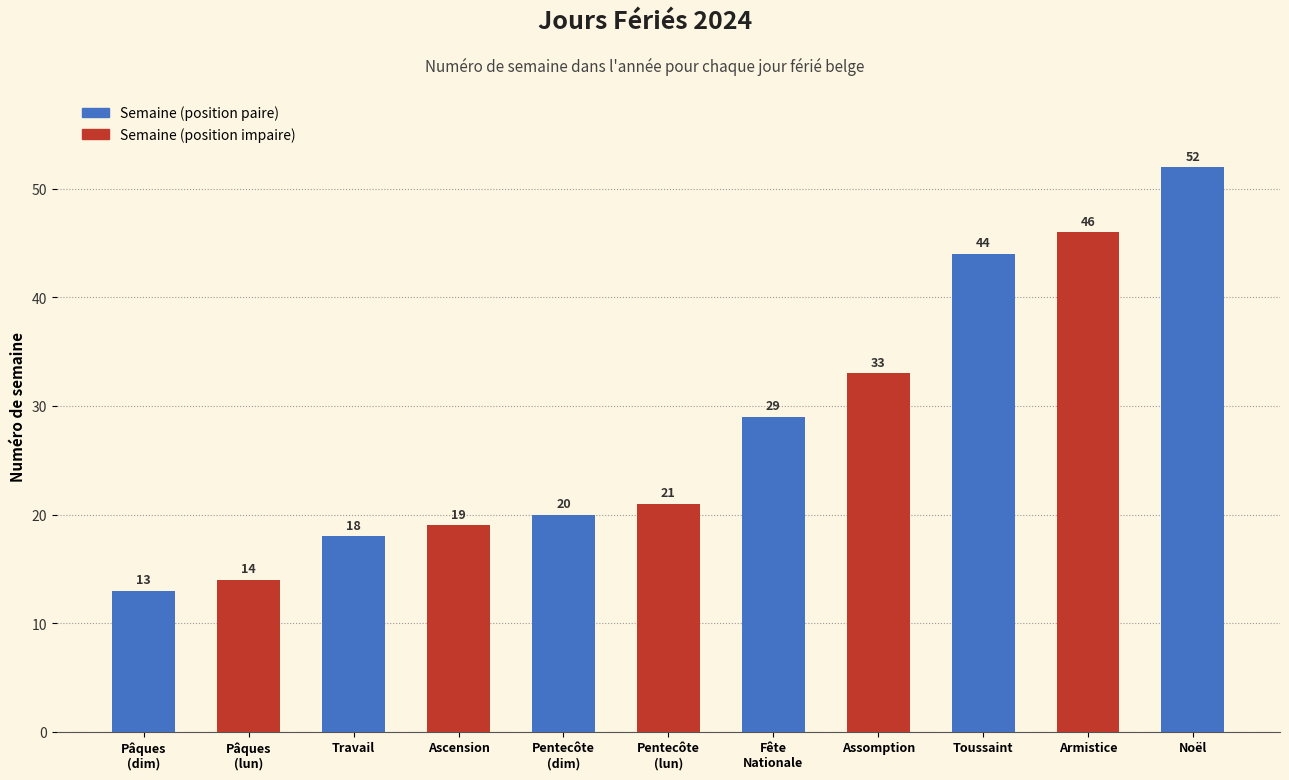

List the labels in order of value, largest first.

Noël 2024, Armistice de 1918 2024, Toussaint 2024, Assomption 2024, Fête Nationale 2024, Lundi de Pentecôte 2024, Dimanche de Pentecôte 2024, Ascension 2024, Fête du Travail 2024, Lundi de Pâques 2024, Dimanche de Pâques 2024